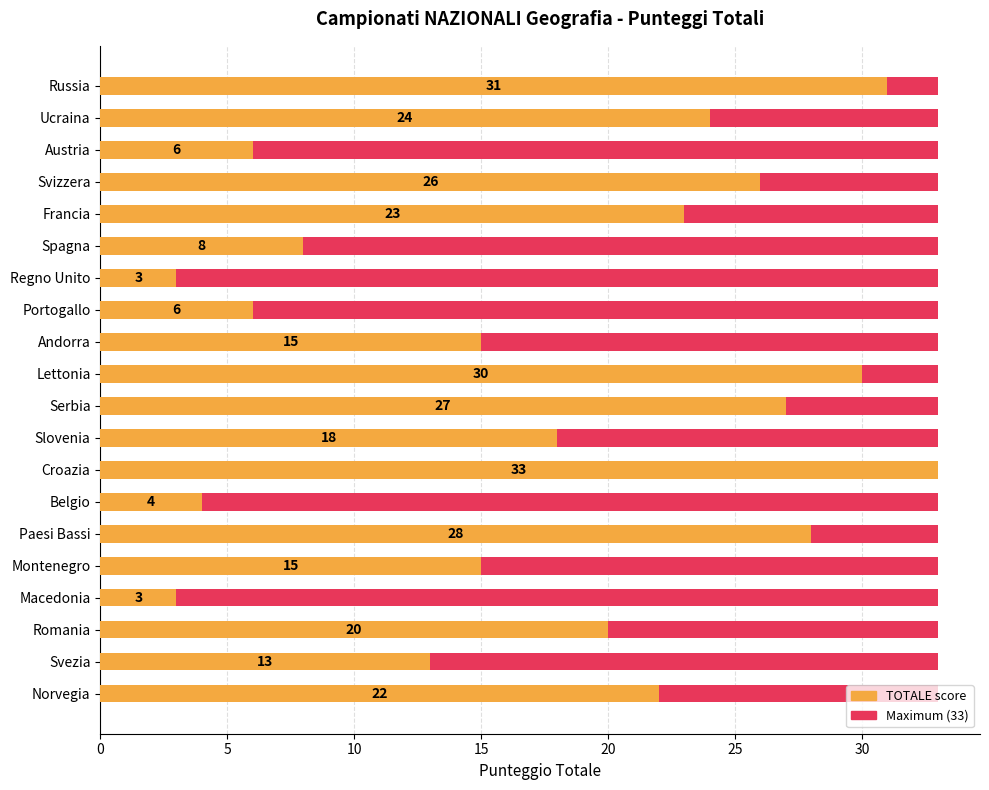

Which series has the largest total across all categories?

TOTALE